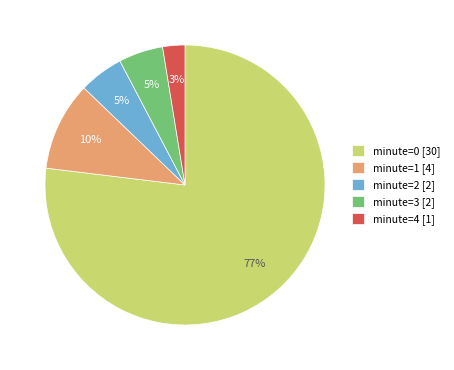

What is the ratio of the value at minute=2 [2] to the value at minute=3 [2]?

1.0